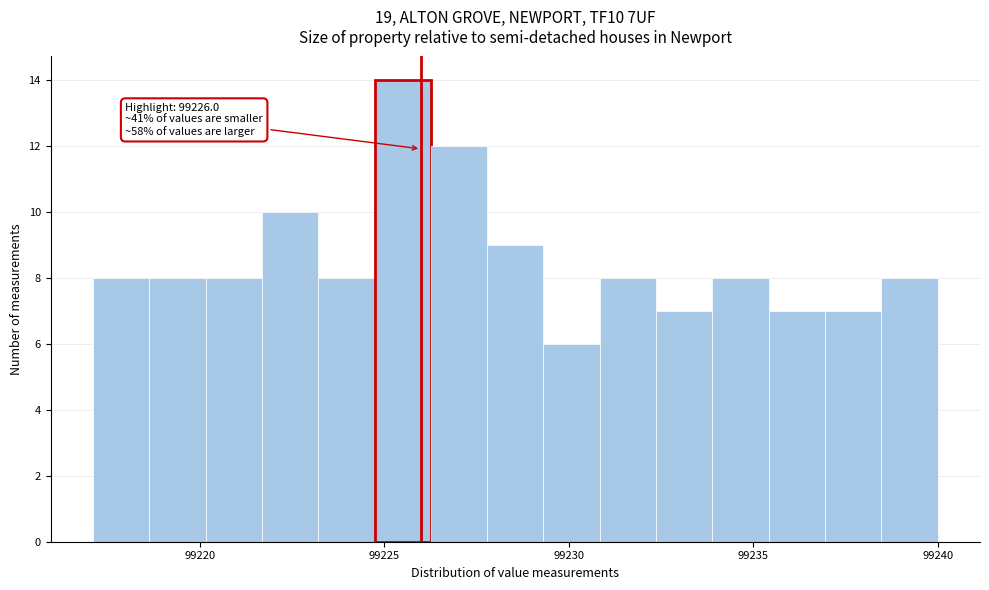

Read against the x-axis, roughly where is the centre of the tallest bar?

99225.5